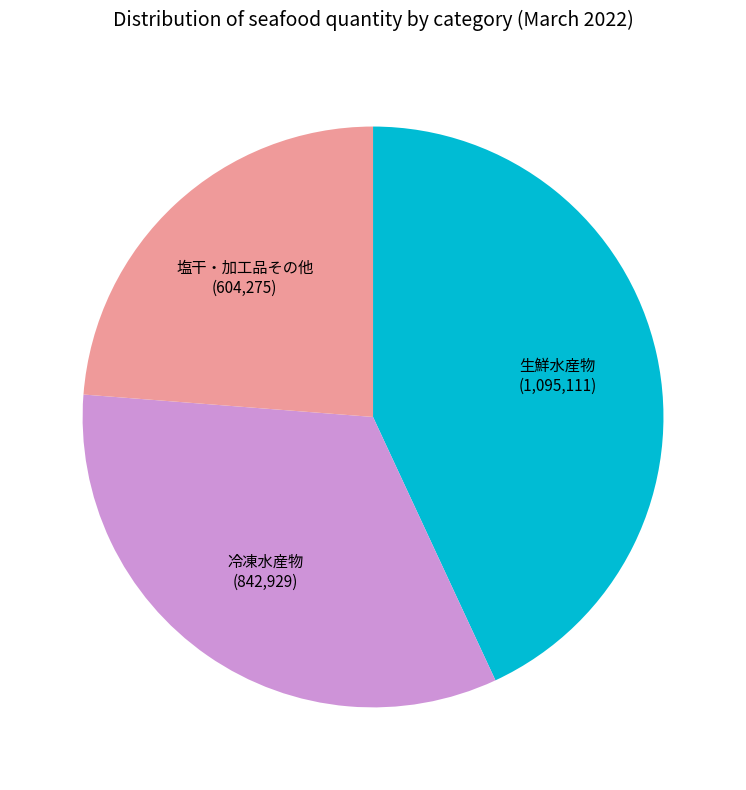

How many slices are in this pie chart?

3